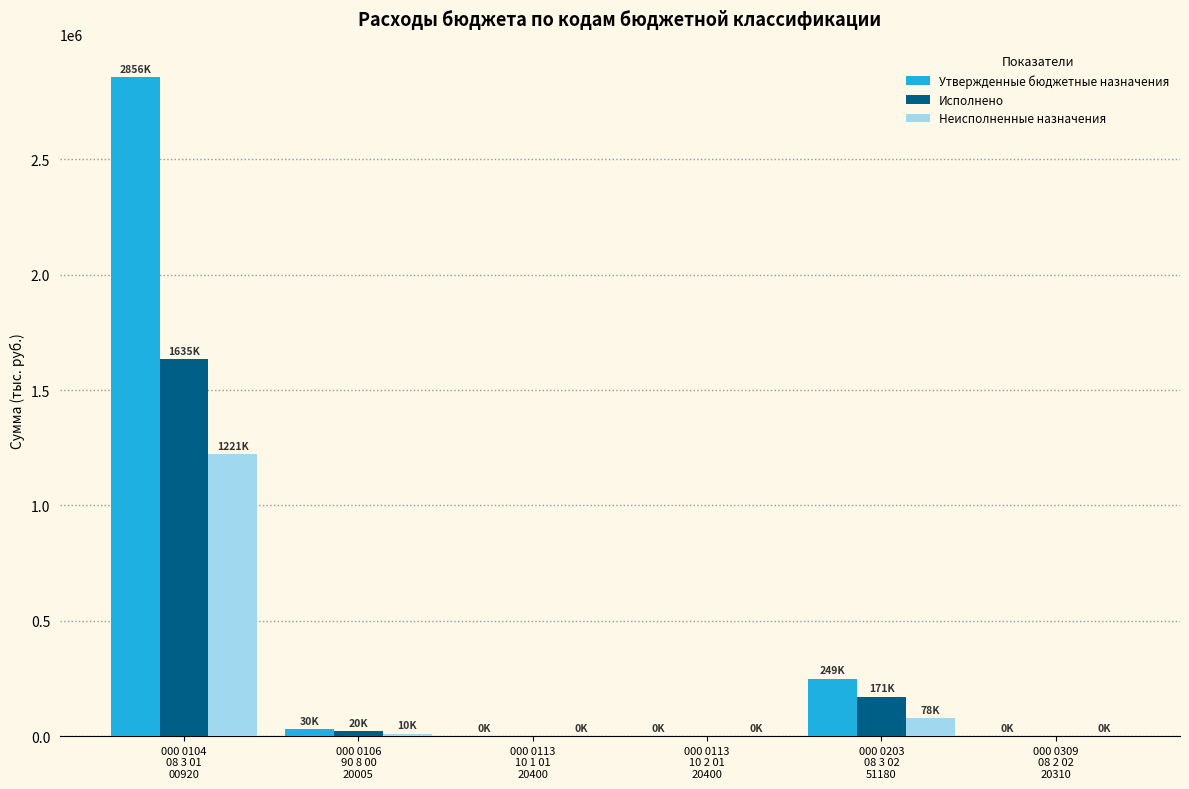

What is the sum of all Неисполненные назначения values?

1309822.2